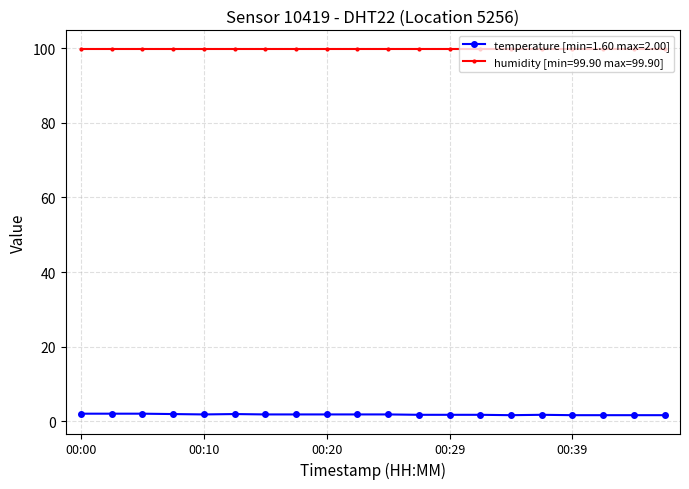

What is the sum of all temperature [min=1.60 max=2.00] values?

35.4